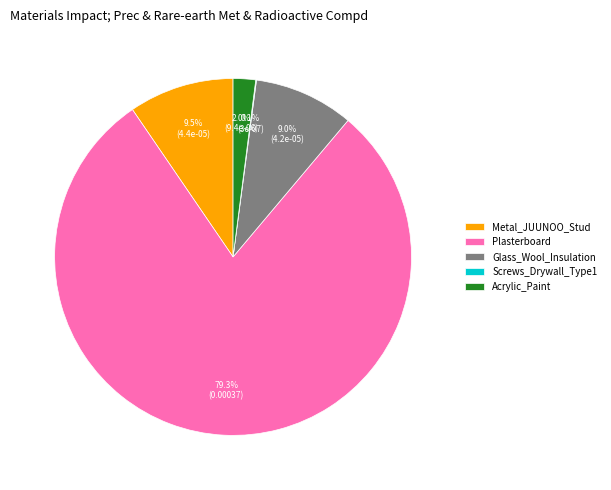

What is the total percentage of Glass_Wool_Insulation and Plasterboard?

88.4%